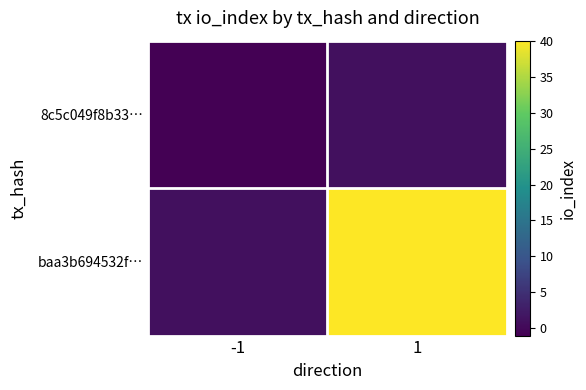

Between -1 and 1, which is larger?

1